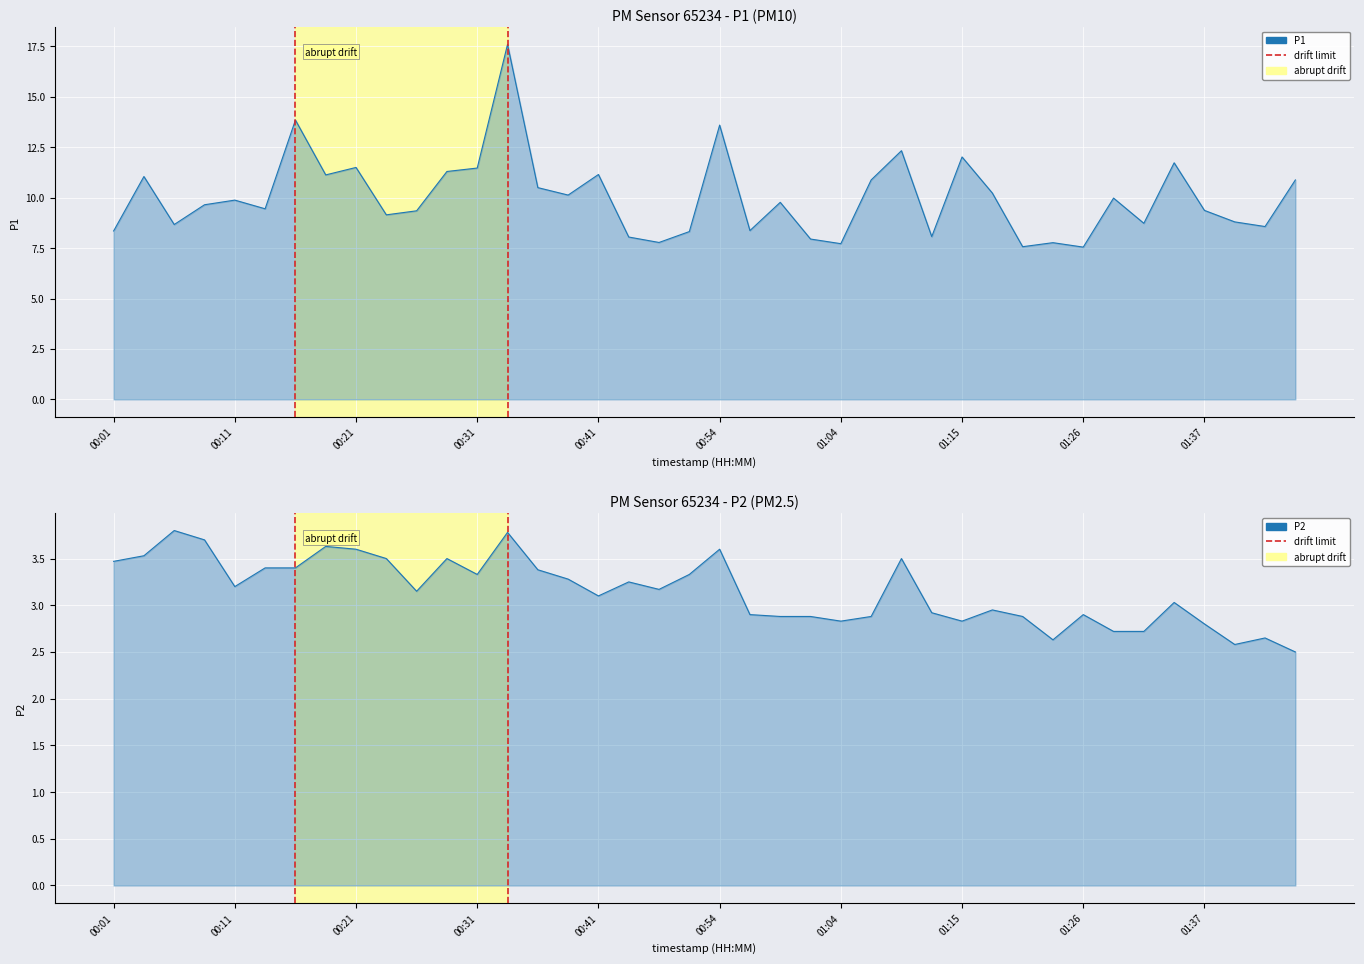

What position from the right is 00:11?

36